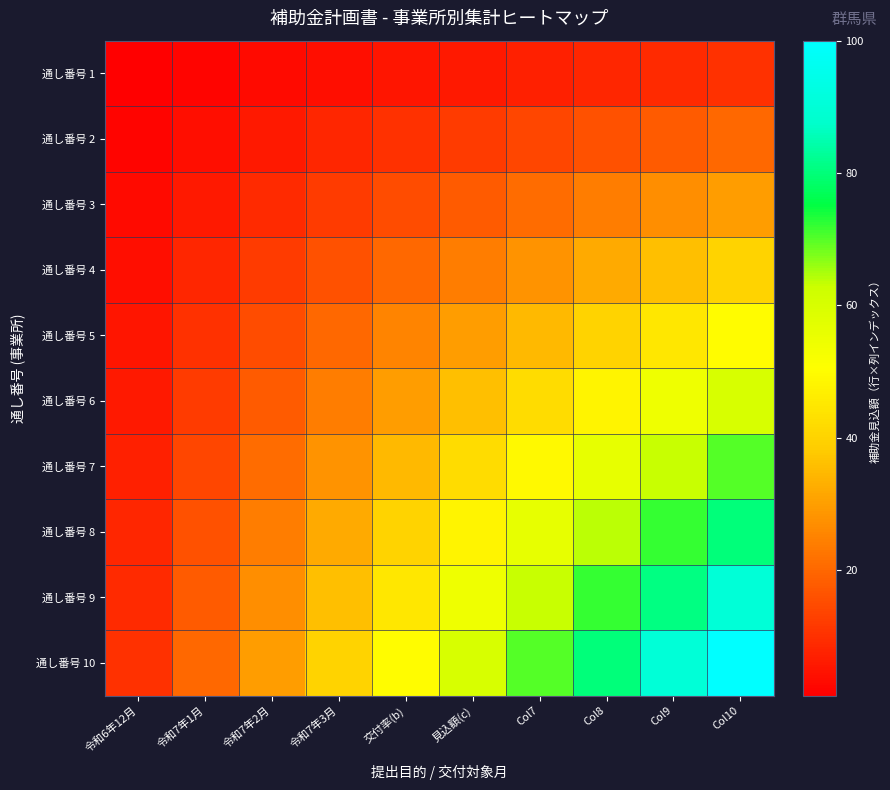

What is the total value across all series at Col10?

550